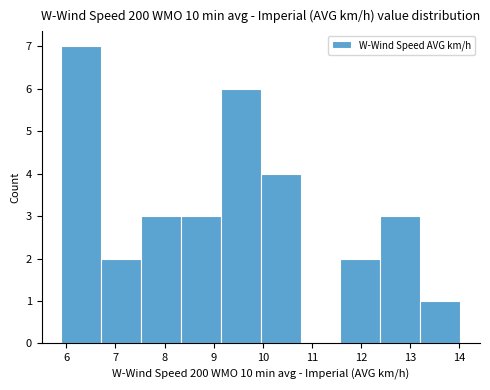

Reading left to right, list every bar in this chart as the range it spans on the x-axis followed by its height. Neither the bar edges nor the heights are printed on the chart, so give them approximately, as read against the axes.

5.9 to 6.7: 7
6.7 to 7.5: 2
7.5 to 8.3: 3
8.3 to 9.1: 3
9.1 to 10.0: 6
10.0 to 10.8: 4
10.8 to 11.6: 0
11.6 to 12.4: 2
12.4 to 13.2: 3
13.2 to 14.0: 1